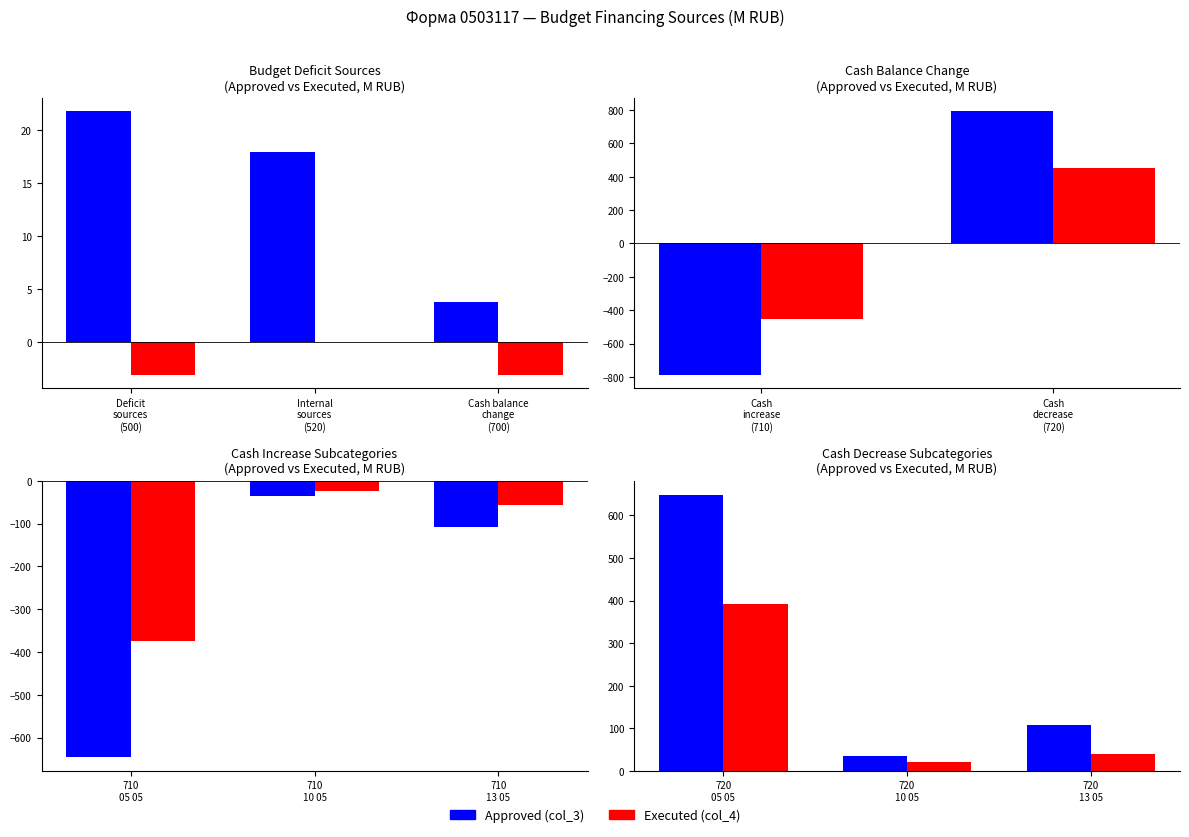

List the series in order of their peak value, highest first.

Approved (col_3), Executed (col_4)